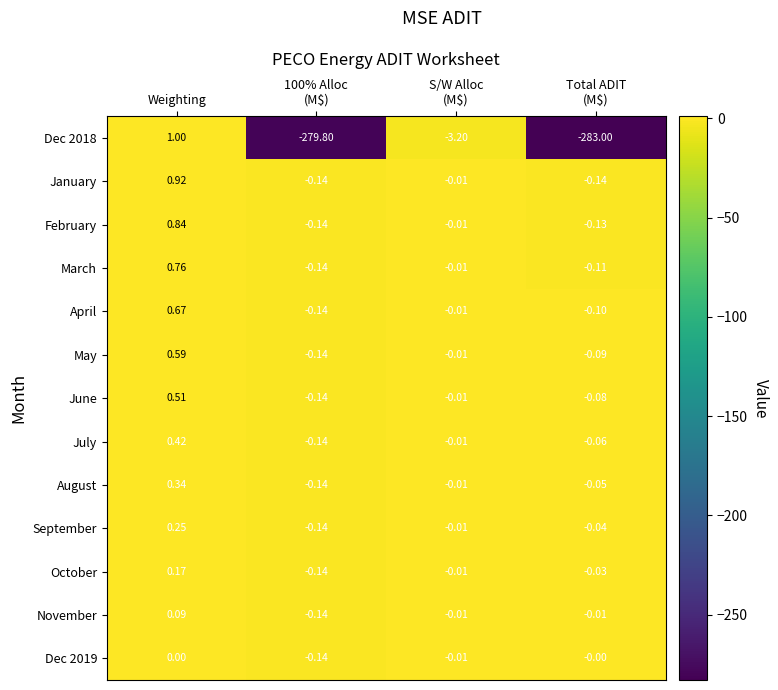

Where does the March series first go above 0?

Weighting